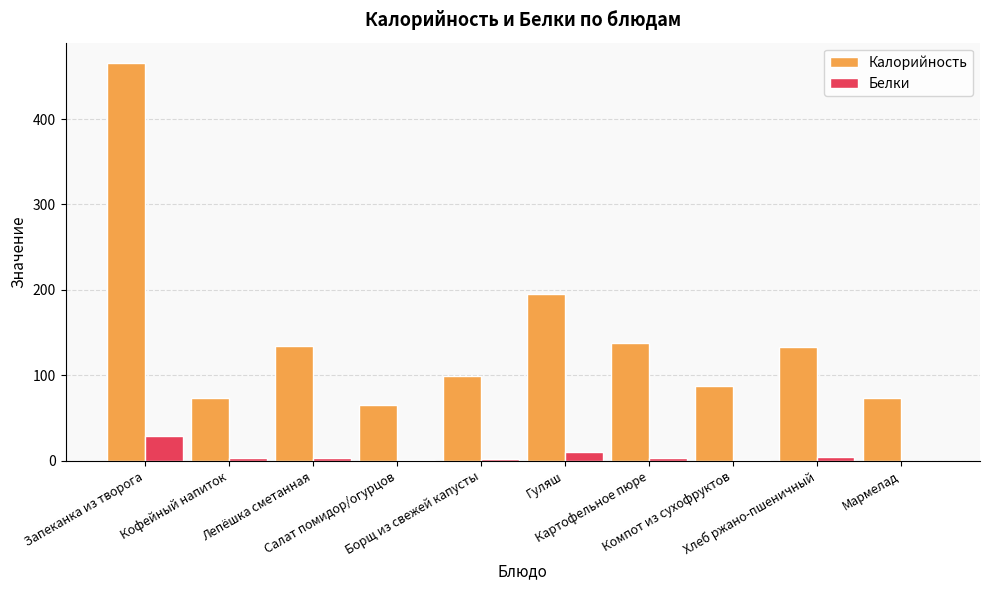

What is the difference between the Калорийность values at Гуляш and Картофельное пюре?

57.3